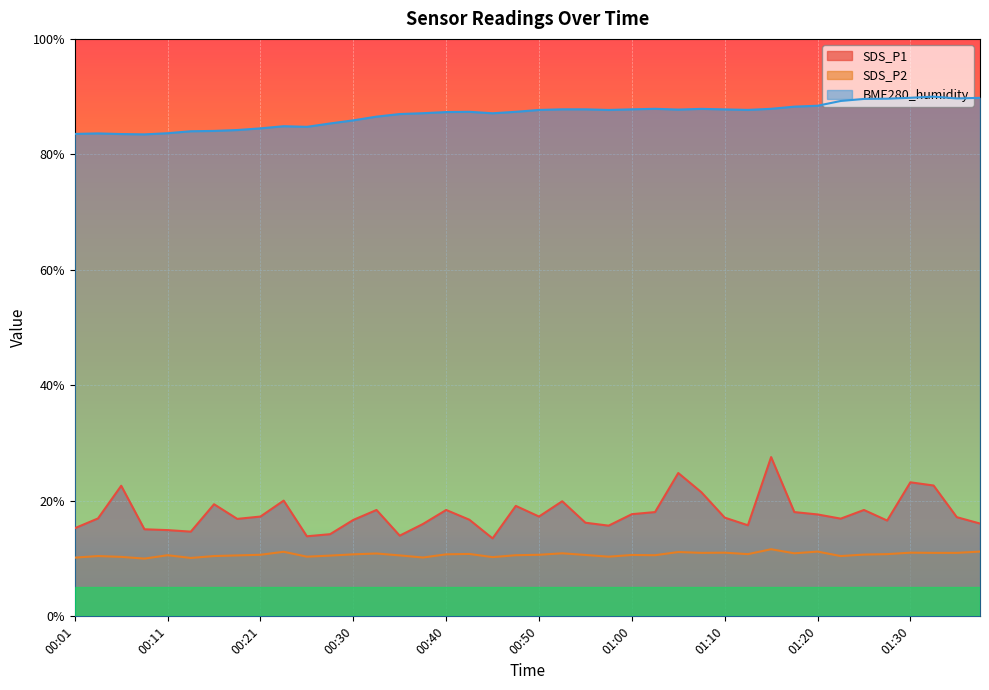

The value of BME280_humidity at 01:17 is 88.3. True or false?

True